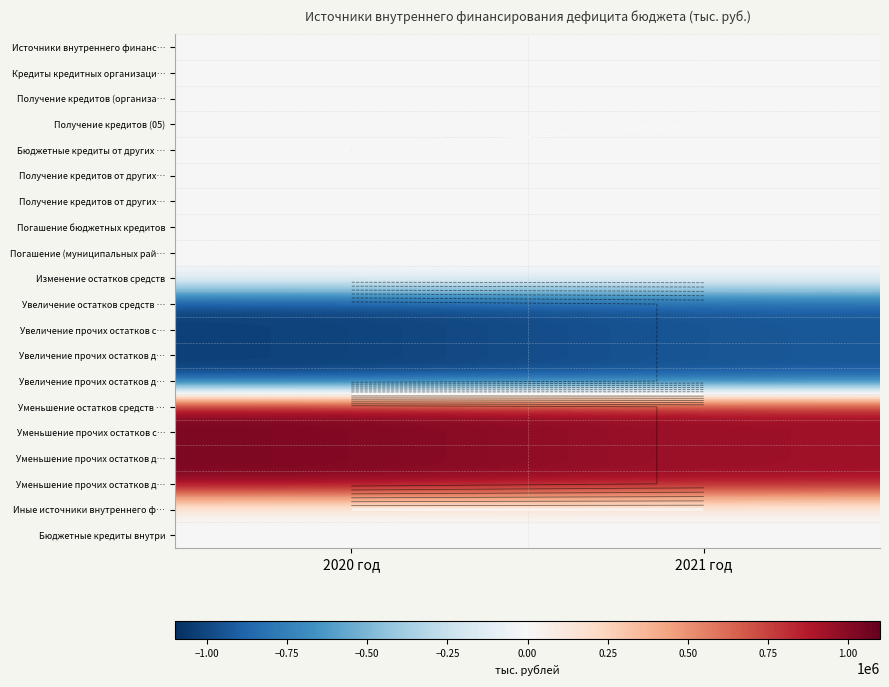

At how many categories does at least one series exceed 167209?

2